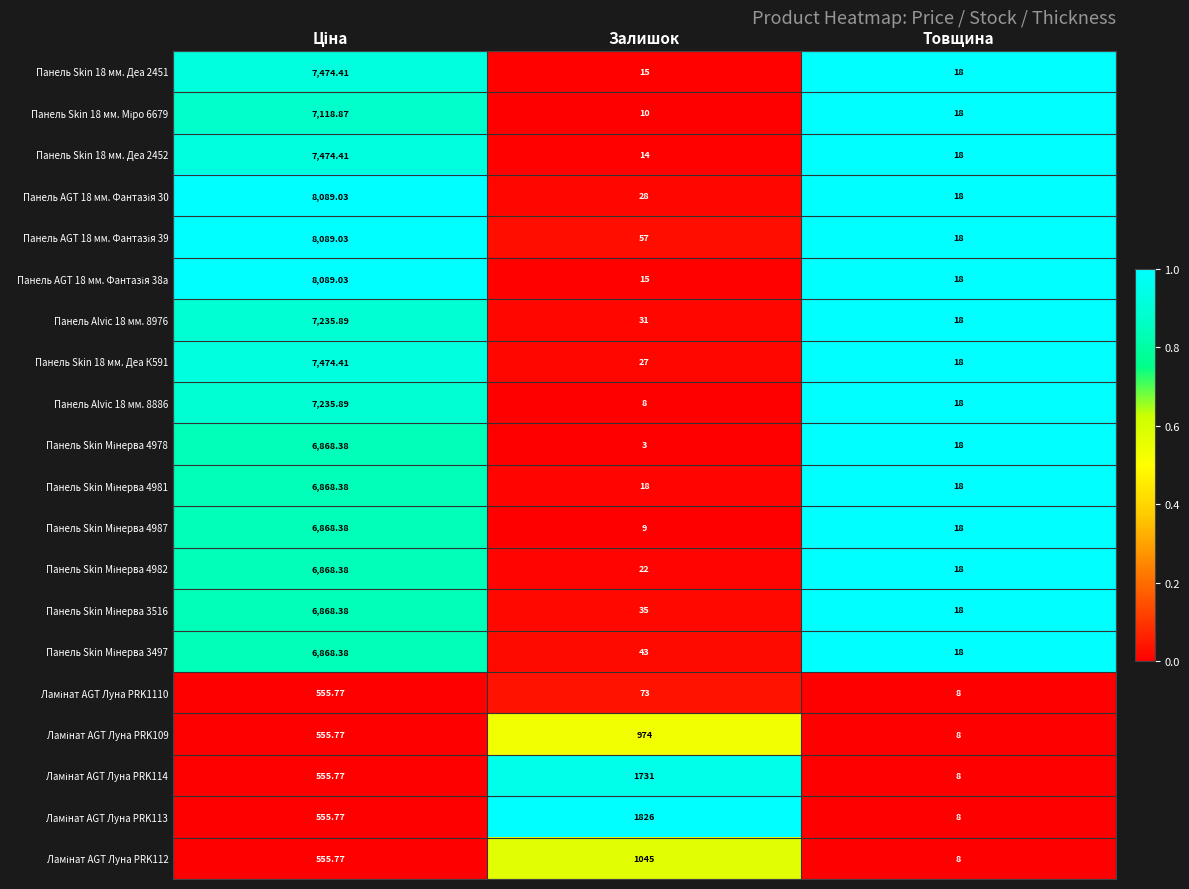

Where is Панель Skin 18 мм. Деа 2452 nearest to the value 3744?

Товщина